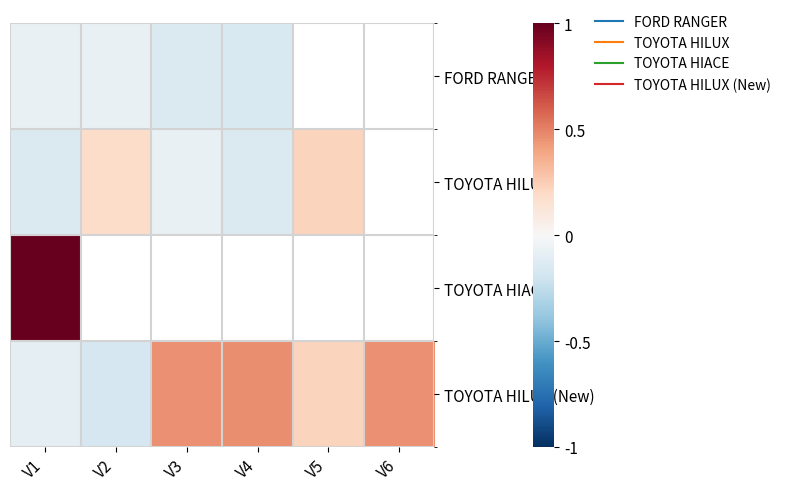

Read the FORD RANGER value at V4.

-0.2